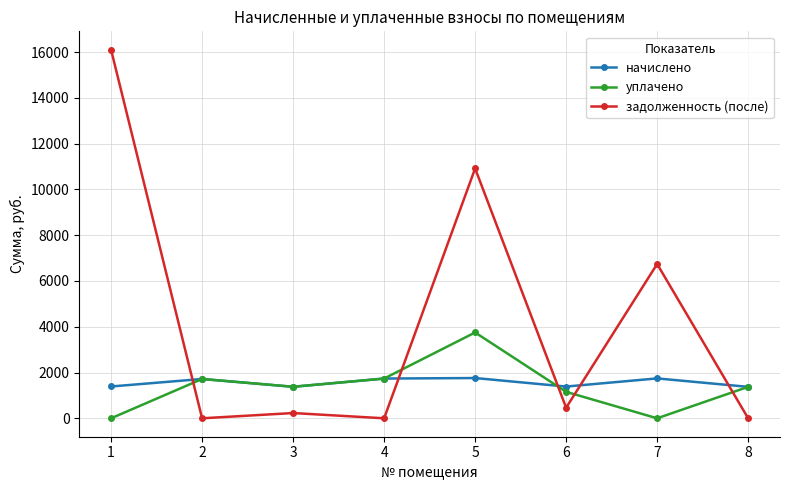

How many interior local valleys does the начислено series have?

2